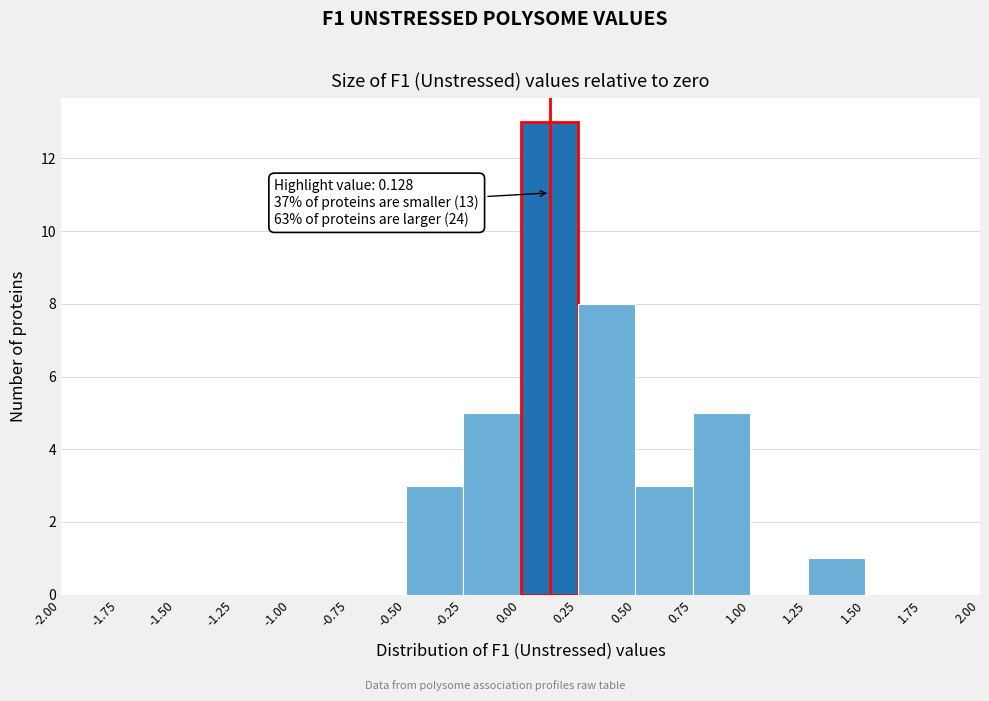

Which range on the x-axis has the tallest bar?

0.00 to 0.25